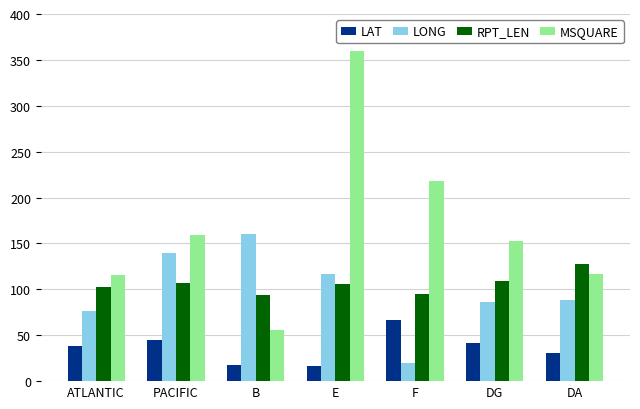

At E, list the series in order from smallest to largest.

LAT, RPT_LEN, LONG, MSQUARE